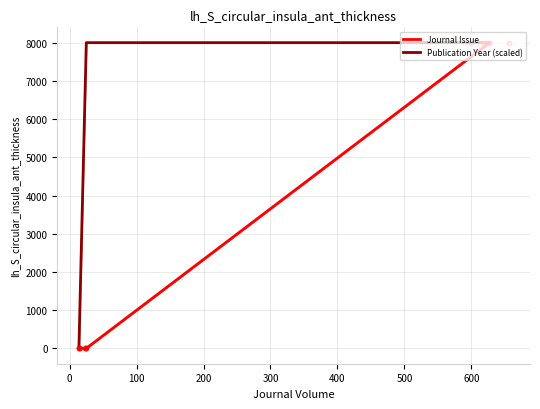

Which series has the widest spread of Y values?

Journal Issue